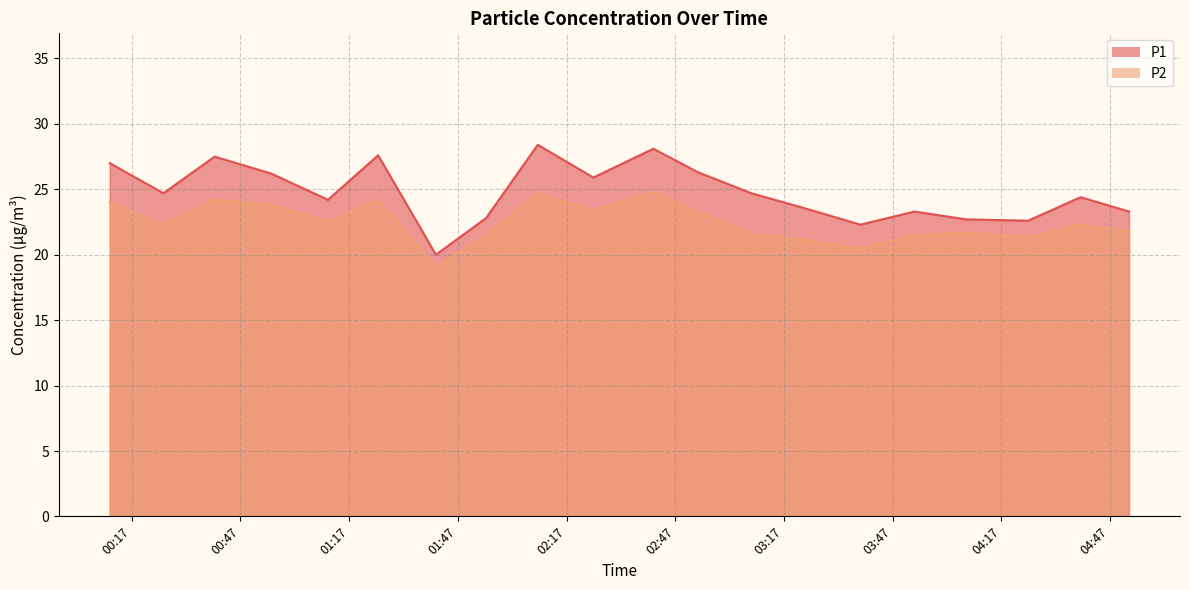

How many interior local peaks does the P1_line series have?

6